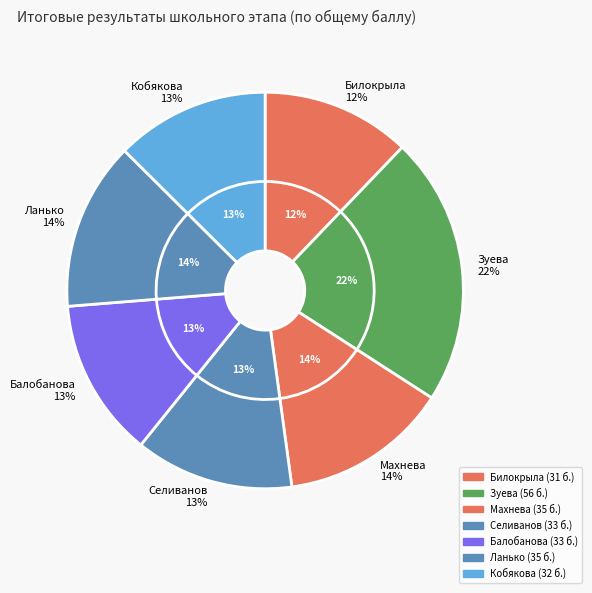

How many segments does this pie chart have?

7